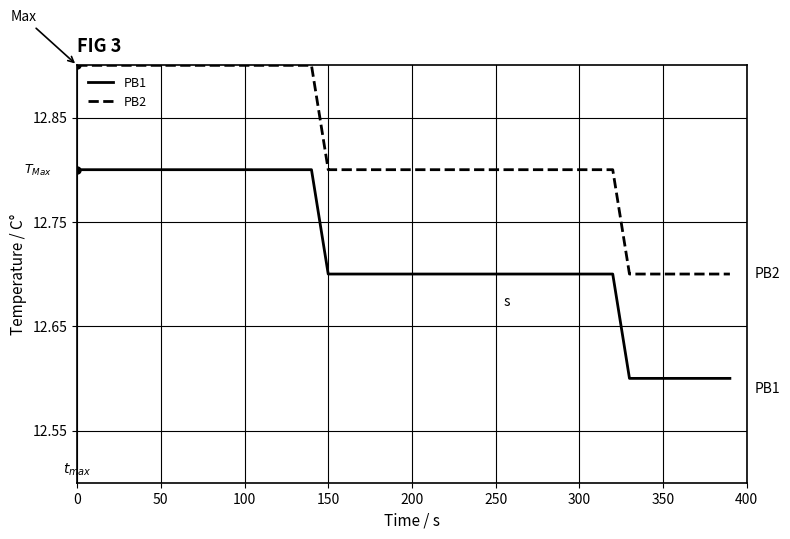

Rank the series by their average value, from lowest to highest.

PB1, PB2